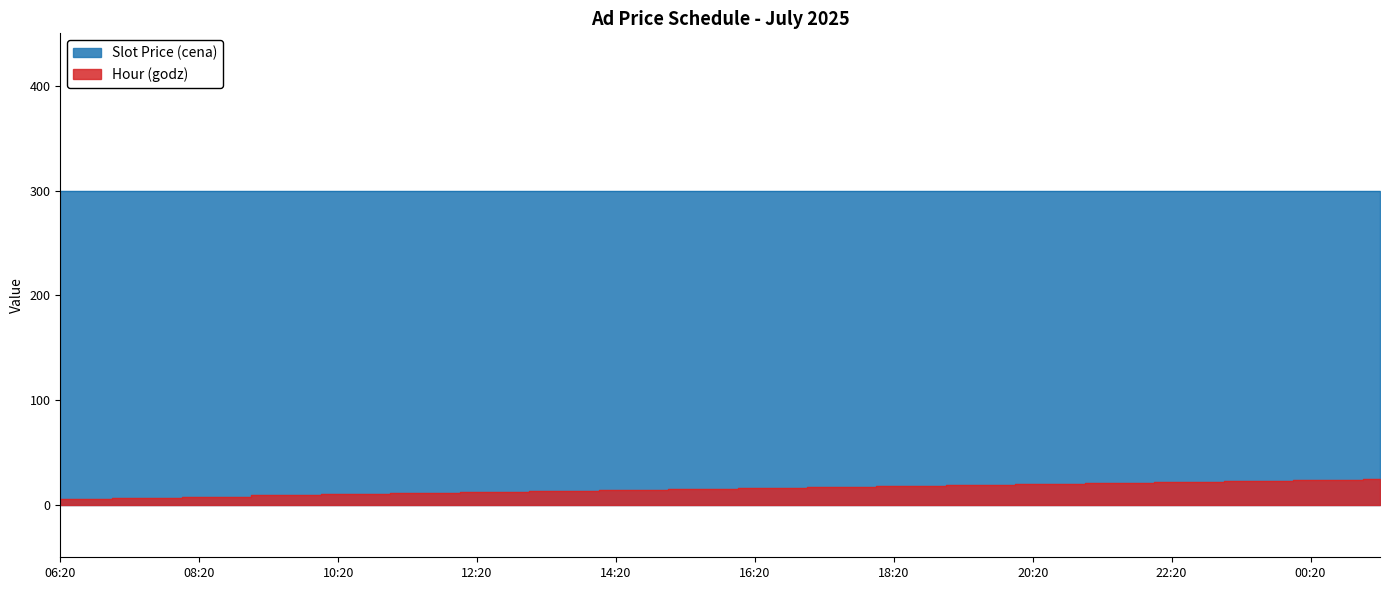

What is the sum of all values?

595